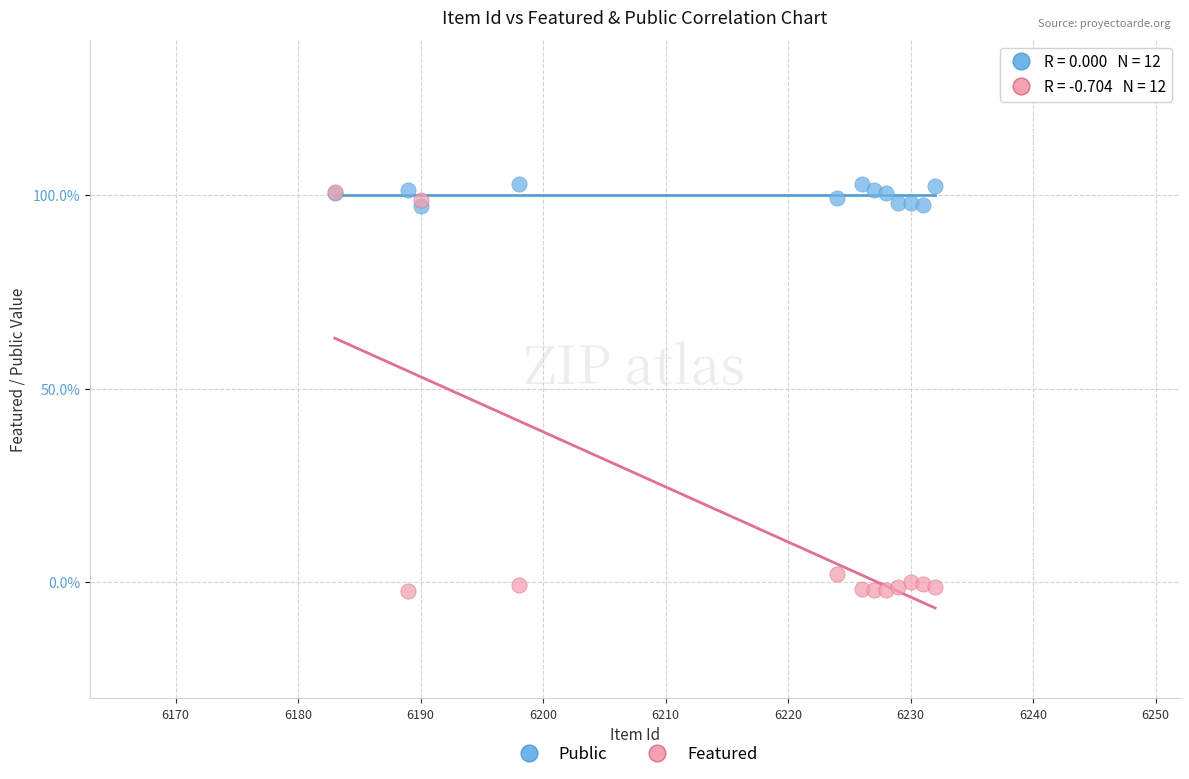

Which series reaches the maximum Y coordinate?

Public